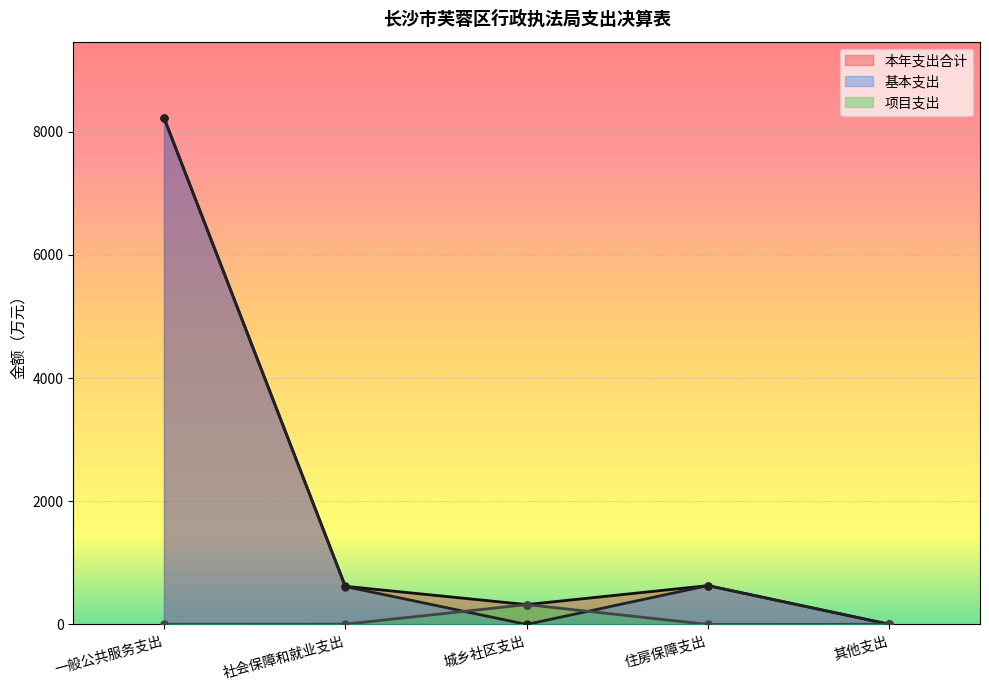

What is the difference between the highest and lowest values at 社会保障和就业支出?

615.6